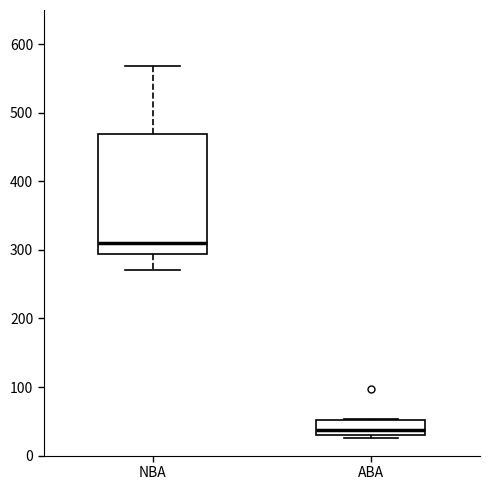

Which box's median line is the lowest?

ABA